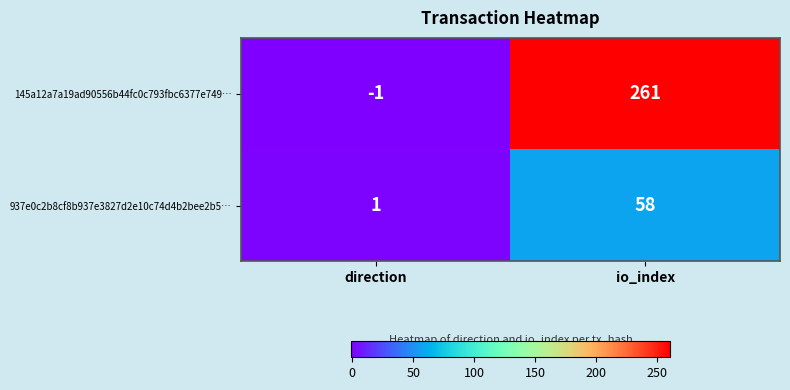

Reading left to right, what are all the values shown in this chart?

145a12a7a19ad90556b44fc0c793fbc6377e749…: direction=-1	io_index=261
937e0c2b8cf8b937e3827d2e10c74d4b2bee2b5…: direction=1	io_index=58